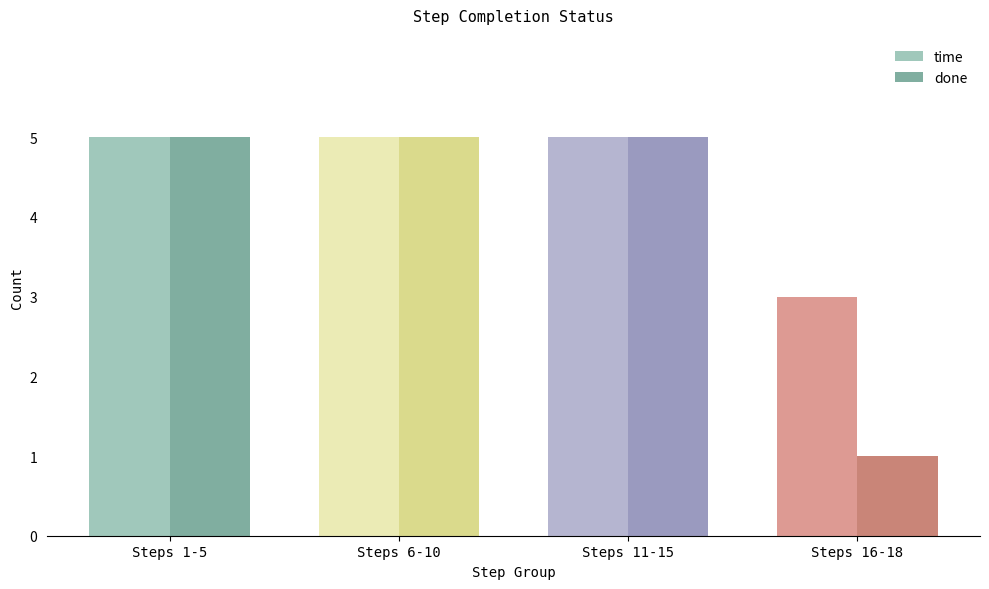

Which series has the largest range (max minus min)?

done